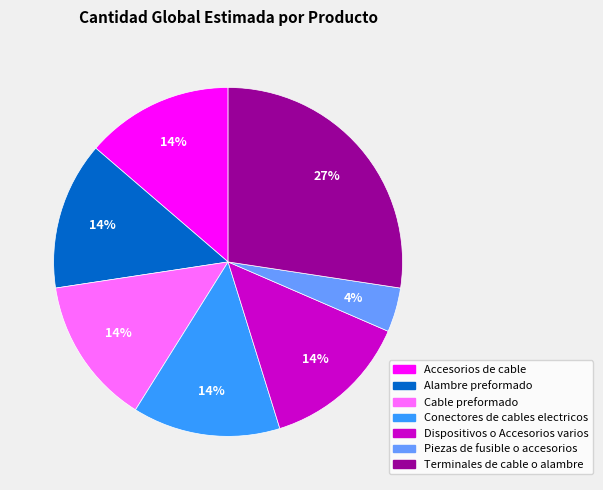

Does Cable preformado represent more than half of the total?

No